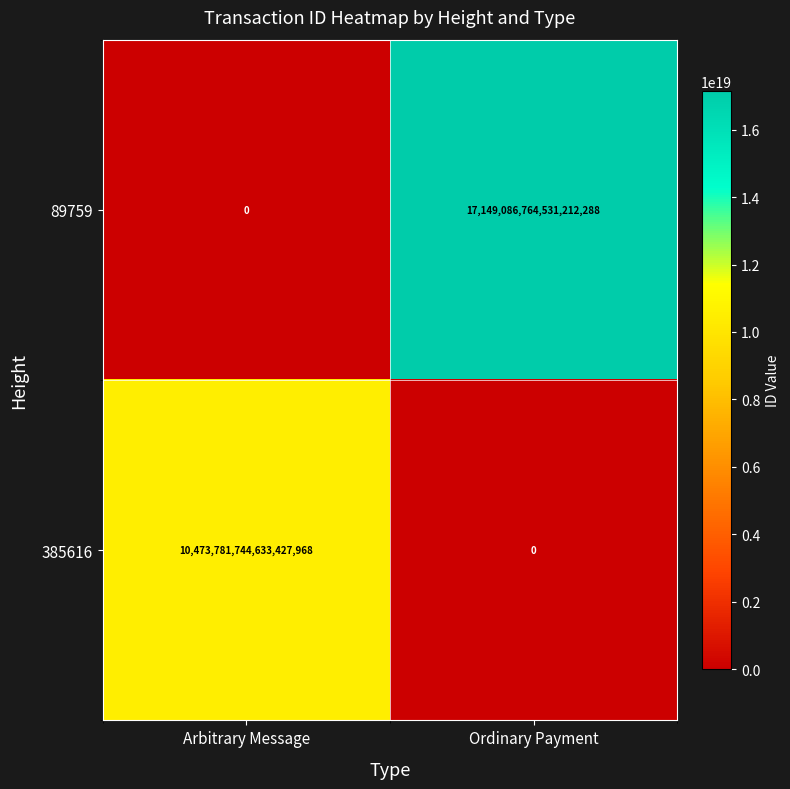

At which category does the chart reach its peak across all series?

Ordinary Payment